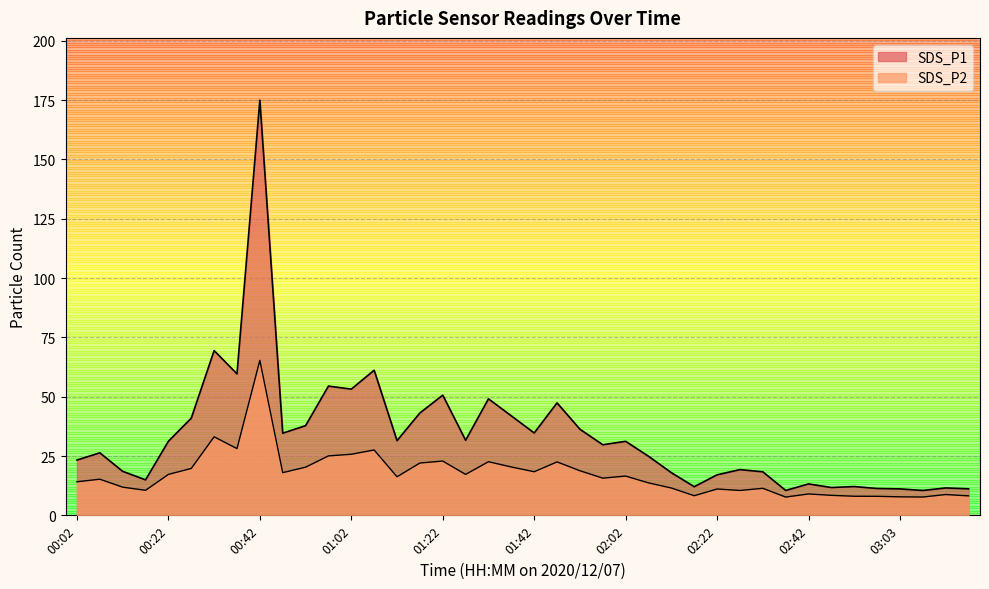

What is the total value across all series at 01:07?

88.7